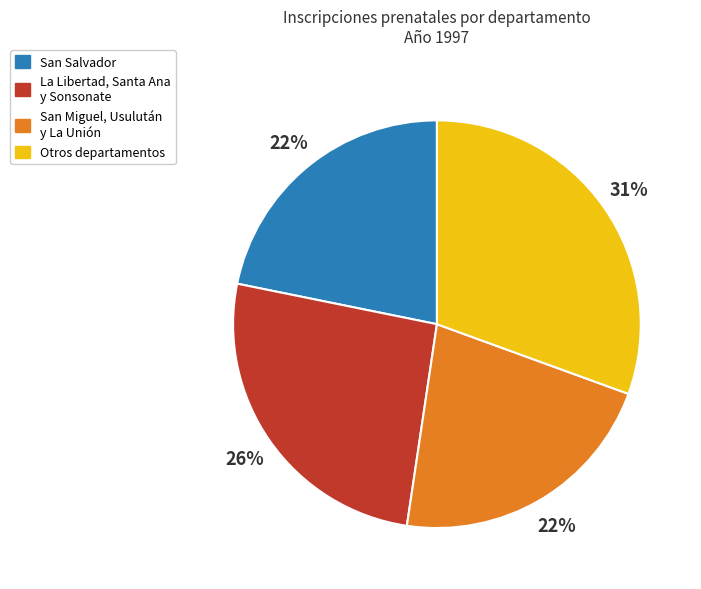

Do La Libertad, Santa Ana y Sonsonate and San Salvador together represent more than half of the pie?

No